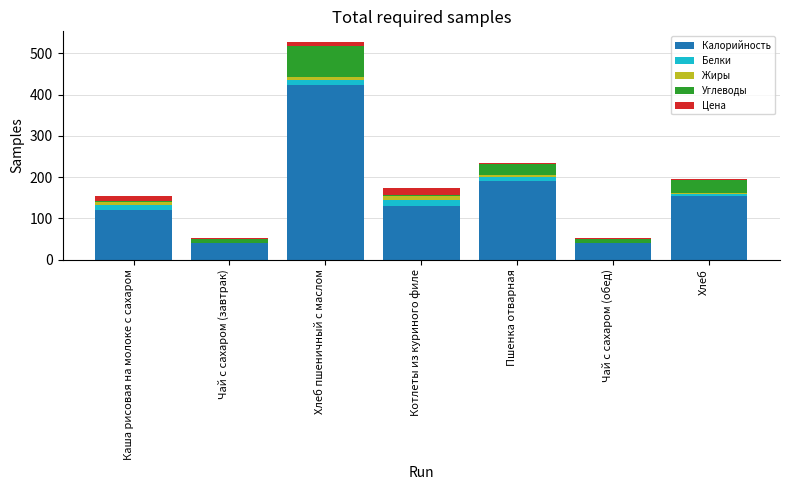

What is the approximate value of Калорийность at Хлеб?

155.4